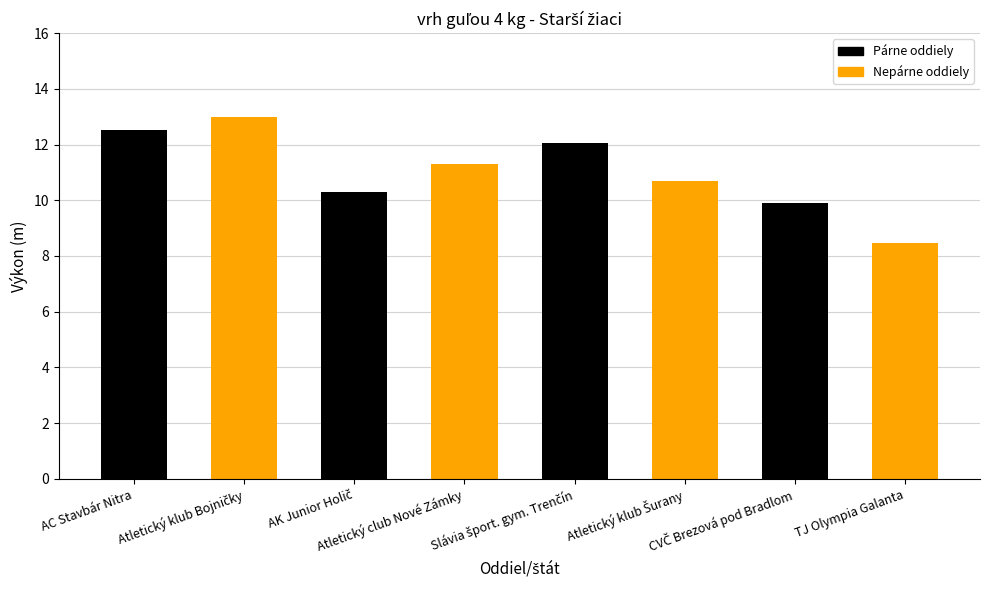

What is the value of the 1st bar from the left?

12.5